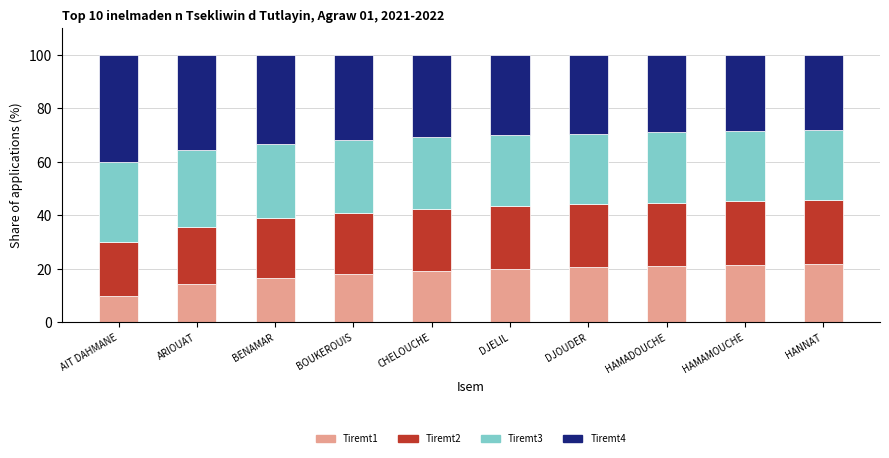

The Tiremt1 series shows 21.4 at HAMAMOUCHE. True or false?

True